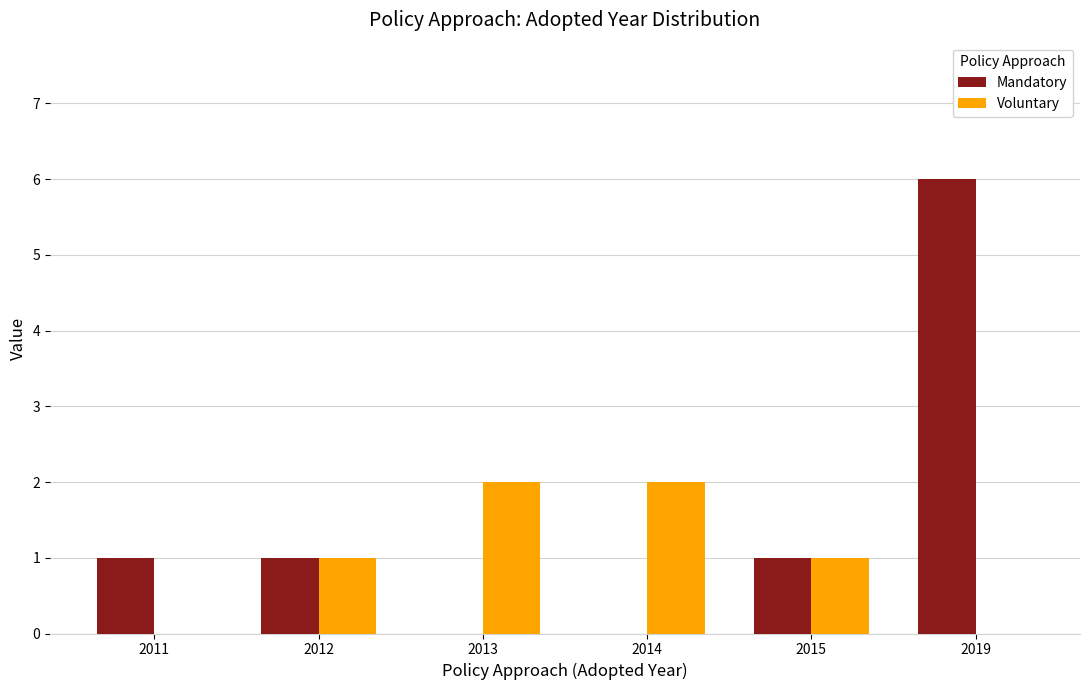

Is the value of Mandatory at 2019 greater than the value of Voluntary at 2019?

Yes